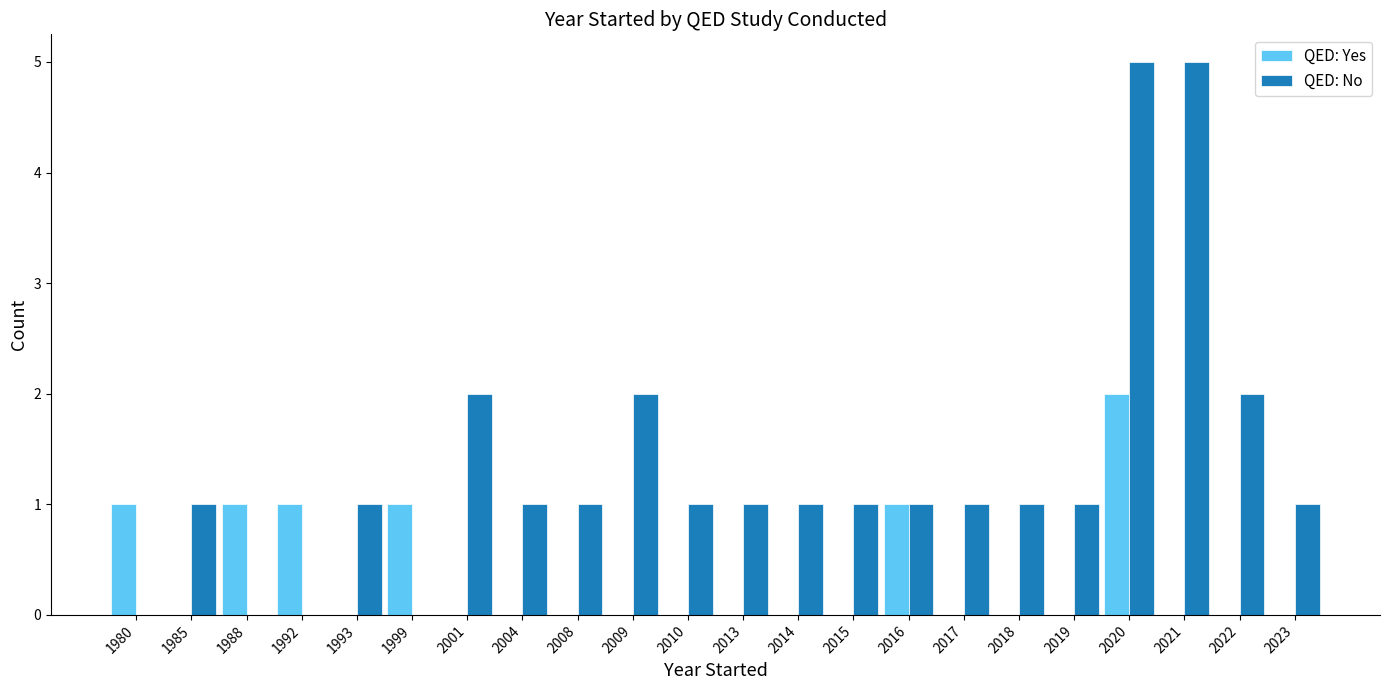

Which category has the highest value in the QED: Yes series?

2020